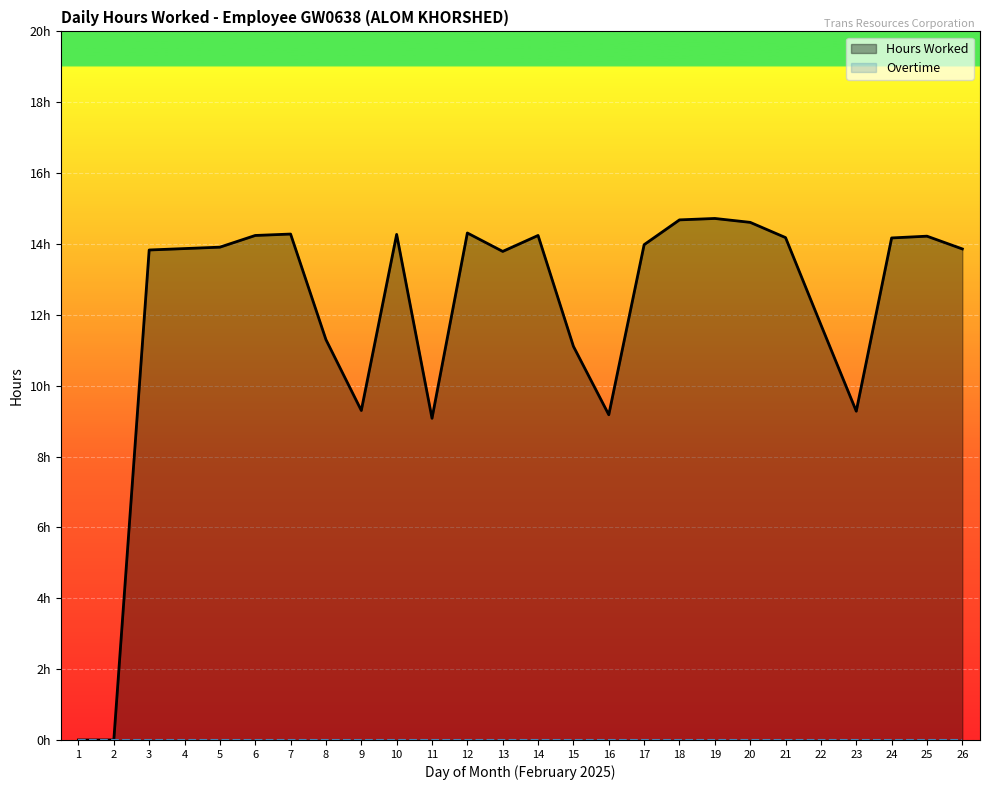

How many values in Hours Worked are above zero?

24